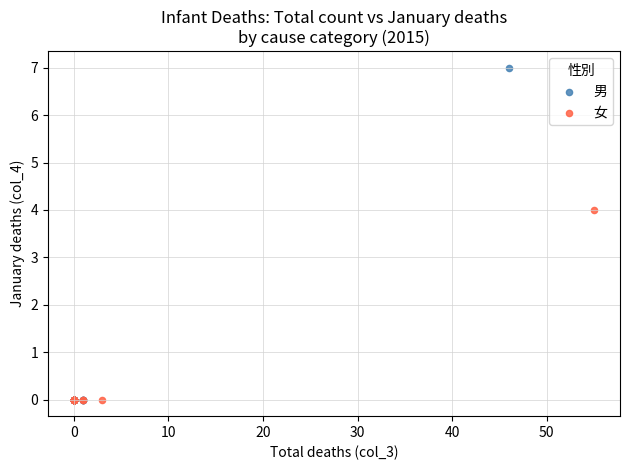

Which series has the largest Y range (max minus min)?

男